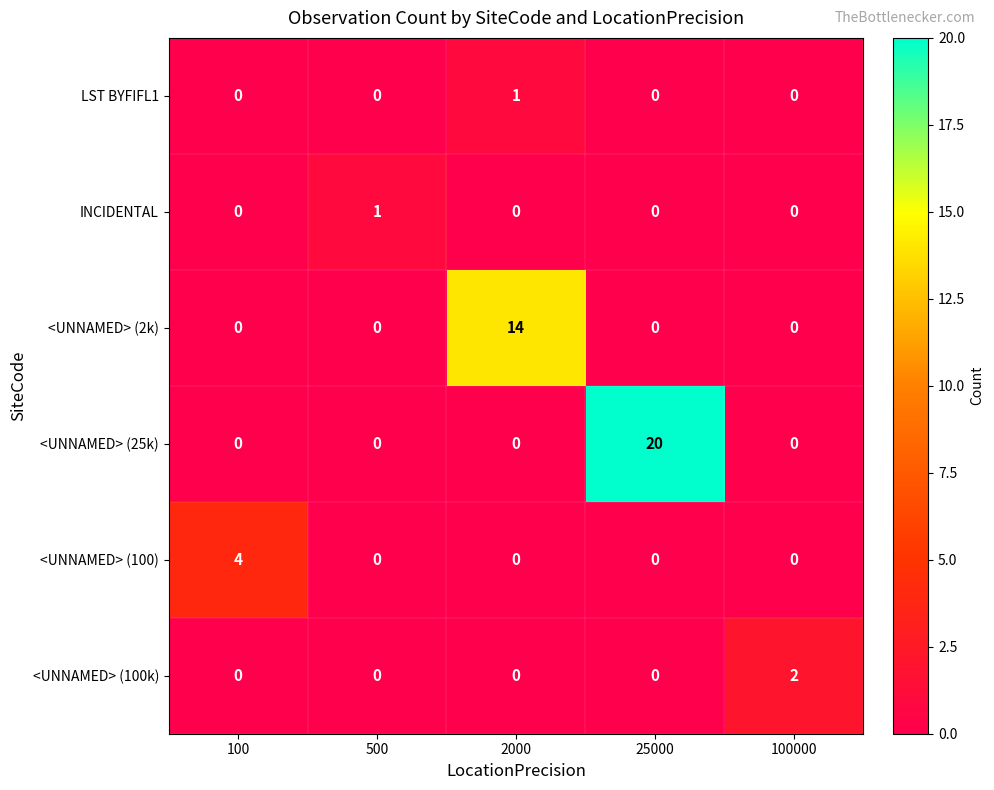

Count the INCIDENTAL values in the range 0 to 1.

5